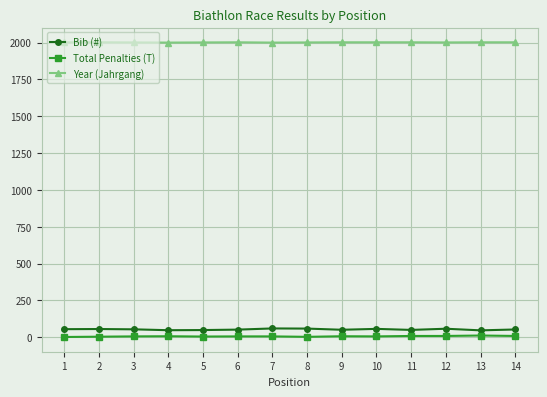

What is the highest value of the Year (Jahrgang) series?

2002